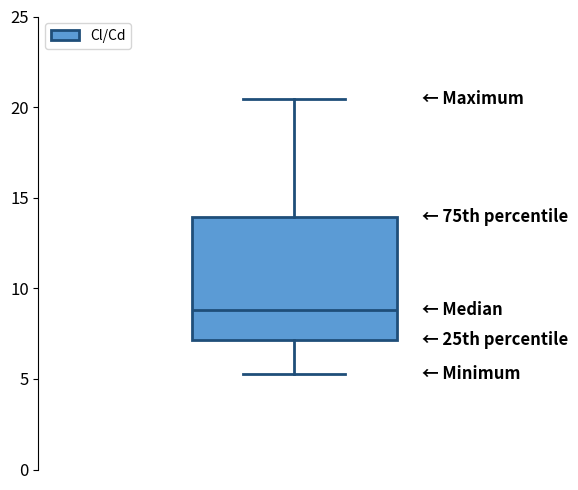

Transcribe this box plot: give where the median line is, the range the box spans, and where the two whiskers end, as read against the y-axis. The values are not printed on the chart, so give them approximately, as read against the axis.

median 9.0, box 7.0 to 14.0, whiskers 5.5 to 20.5